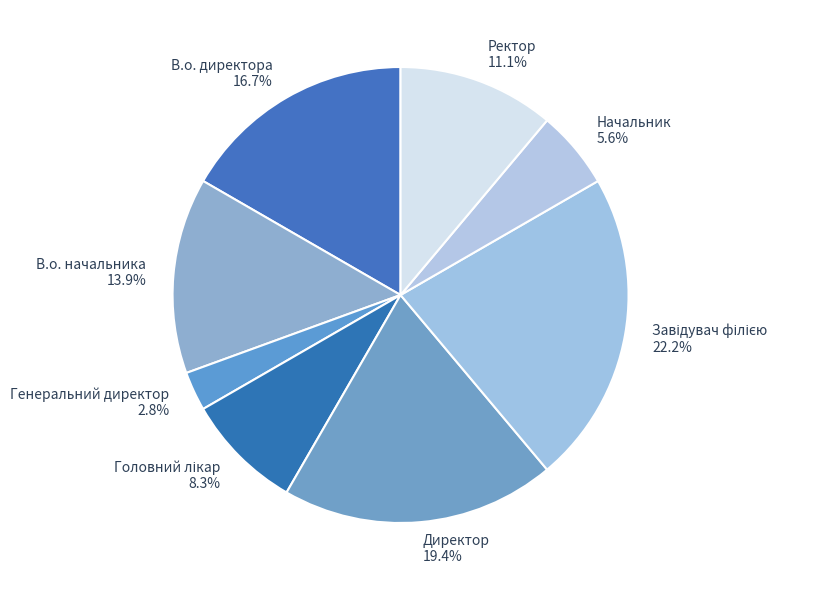

How many segments does this pie chart have?

8